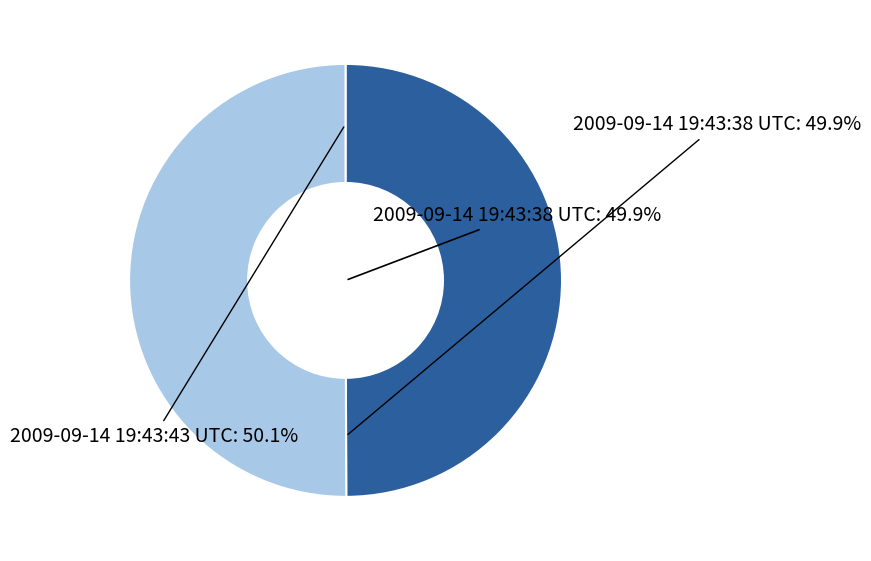

How many segments does this pie chart have?

2